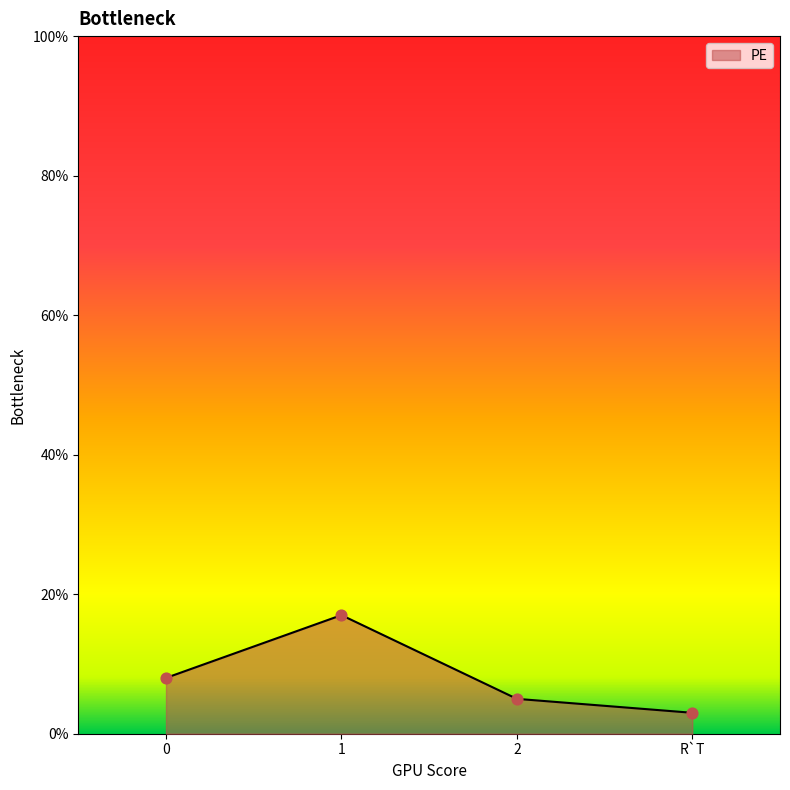

What is the change in value from 2 to R`T?

-2